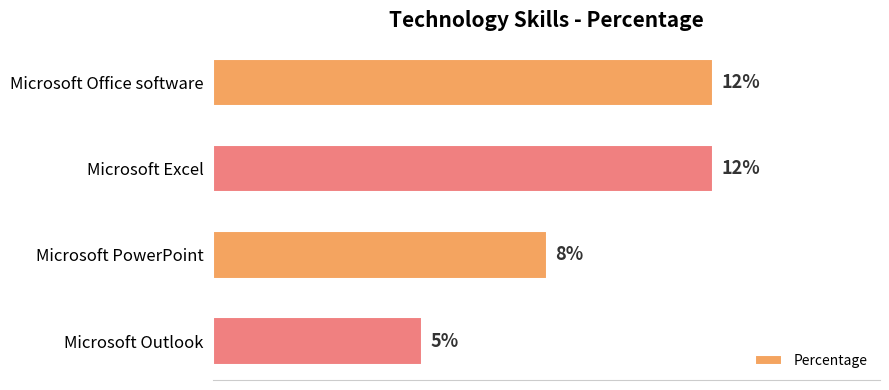

At which label is the value closest to 8?

Microsoft PowerPoint